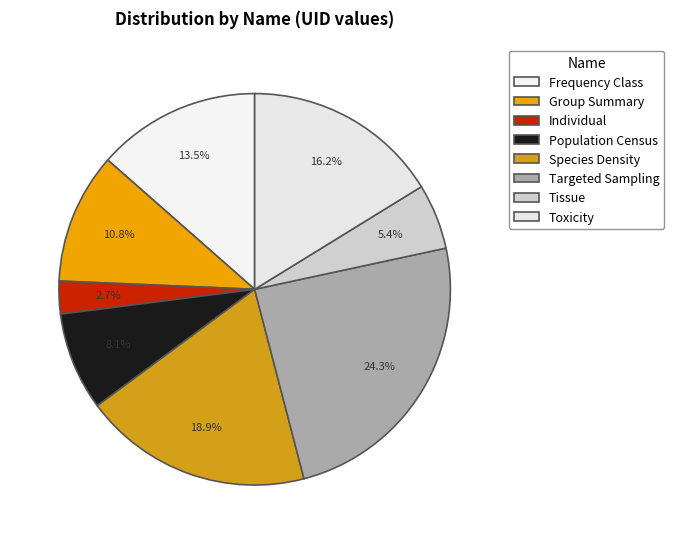

What percentage is the Population Census slice, to the nearest percent?

8%